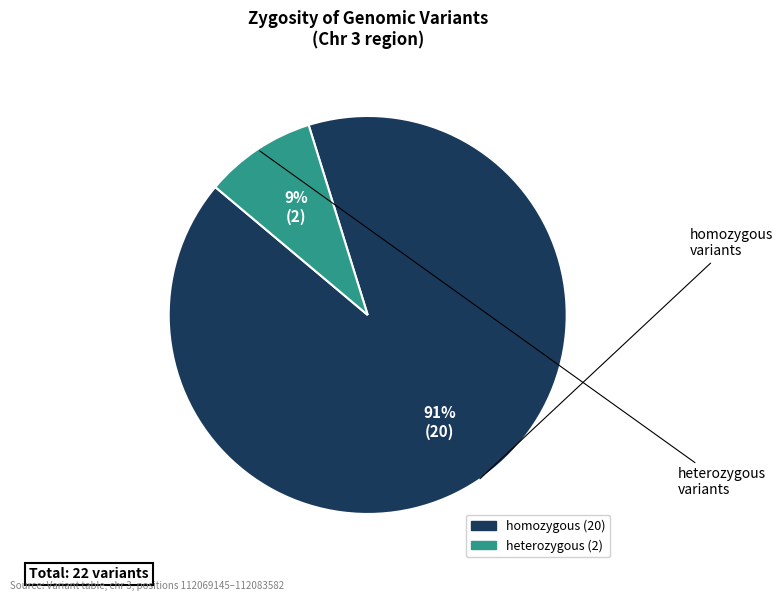

The heterozygous slice represents 9% of the pie. True or false?

True